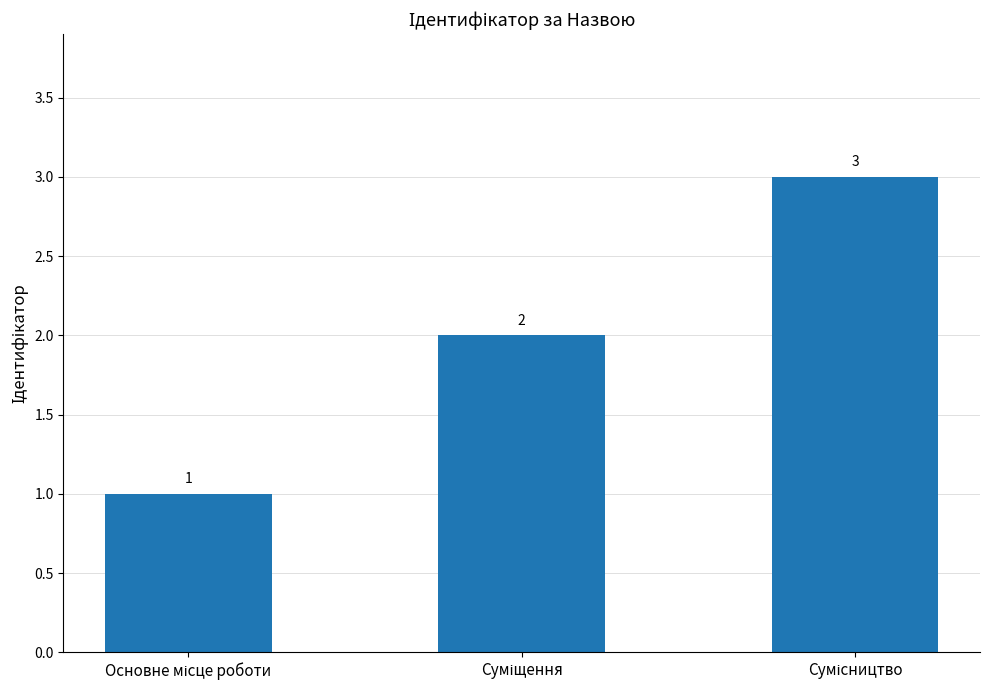

What is the smallest value displayed?

1